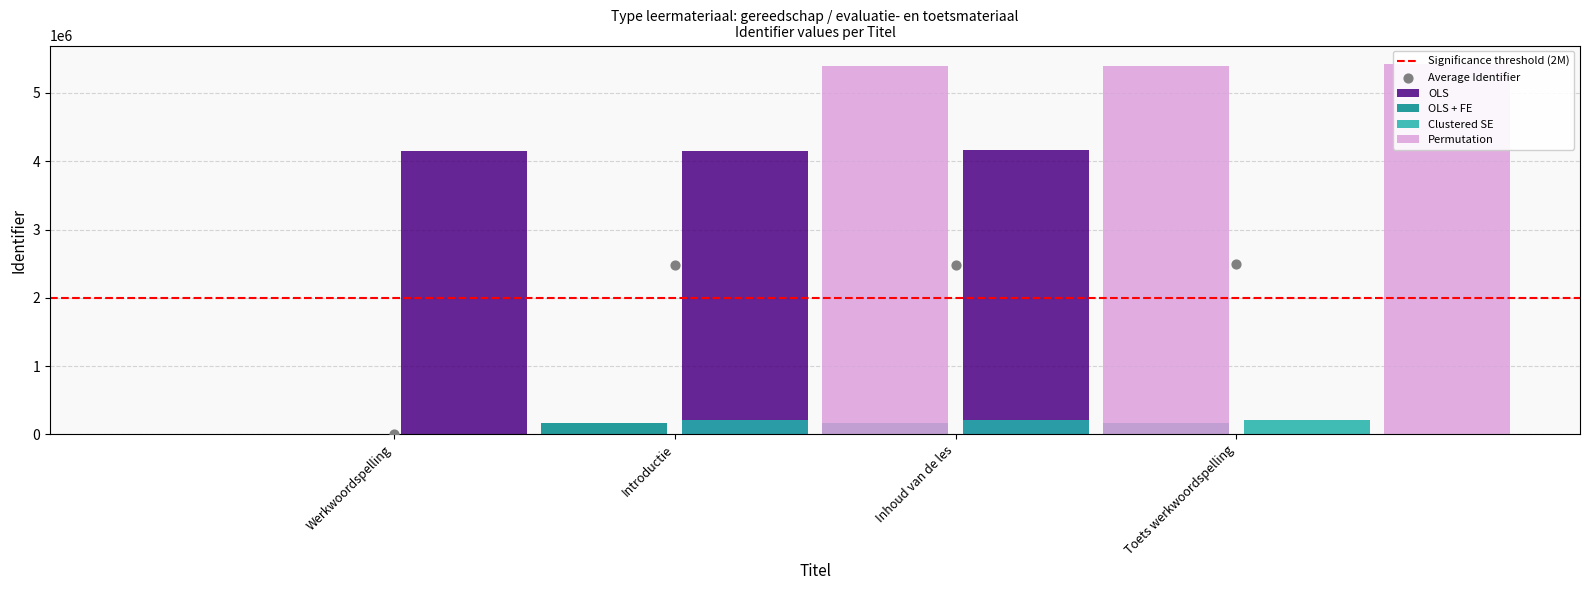

Which has a higher value, Introductie or Werkwoordspelling?

Introductie